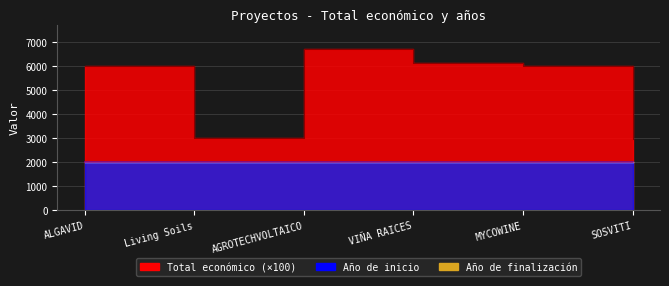

What is the difference between the Año de inicio values at MYCOWINE and SOSVITI?

1.0